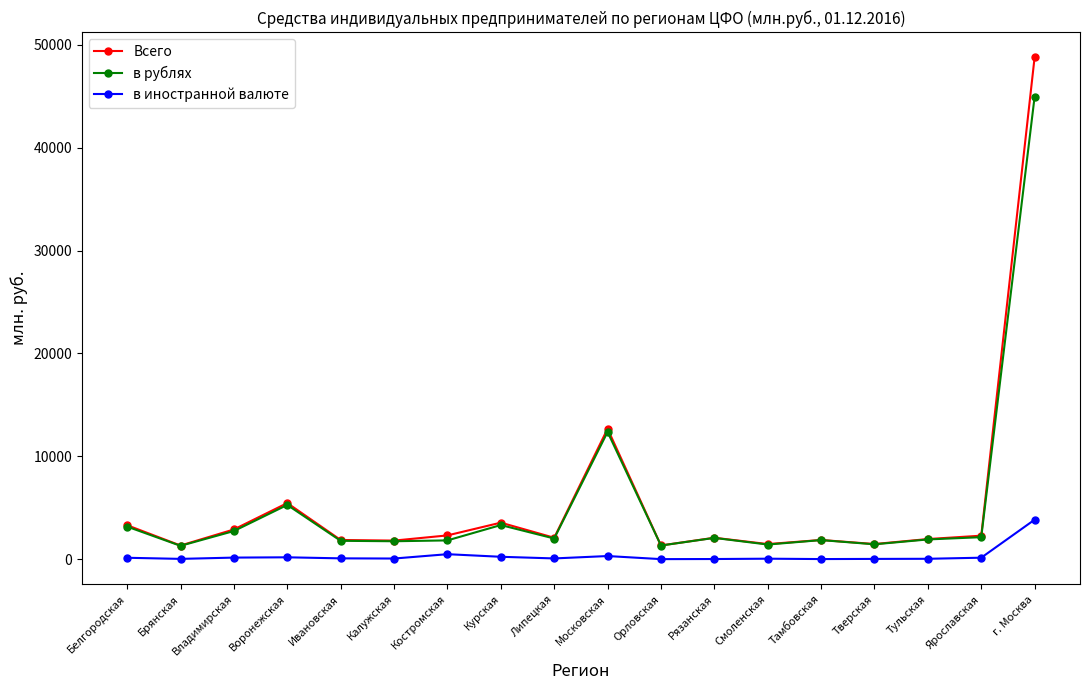

Which series has the widest spread of values?

Всего